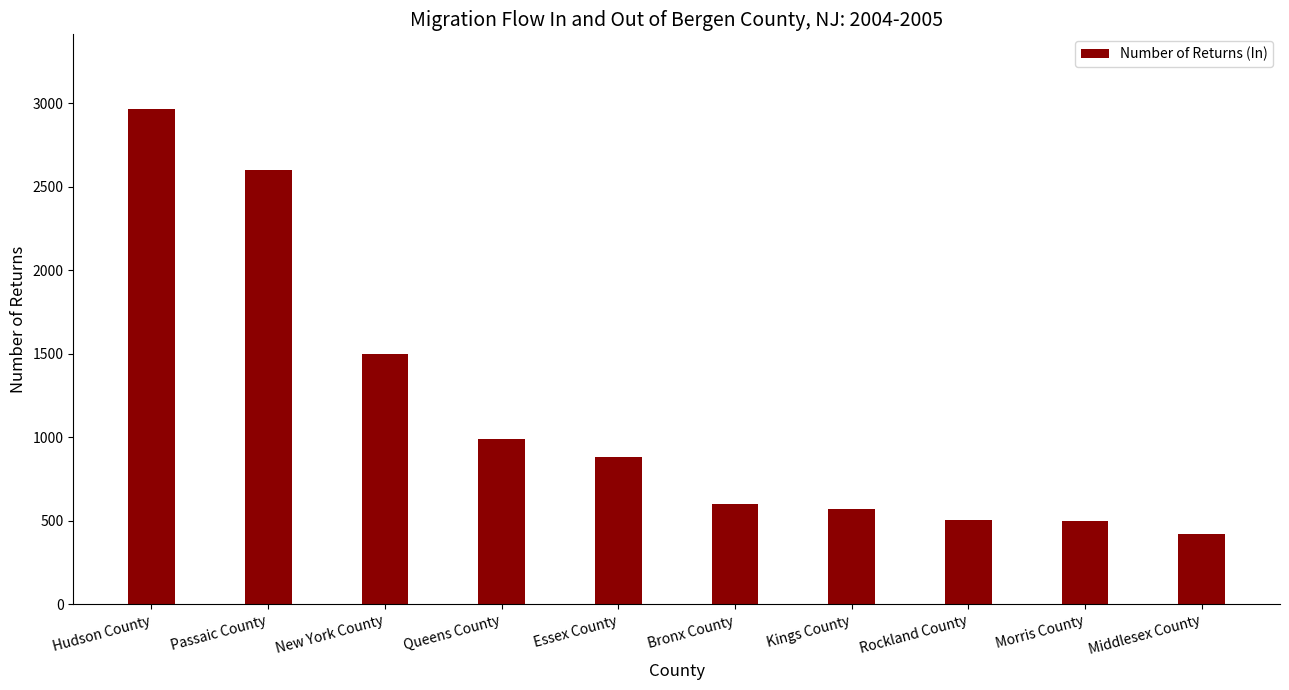

What is the label of the 1st bar from the left?

Hudson County